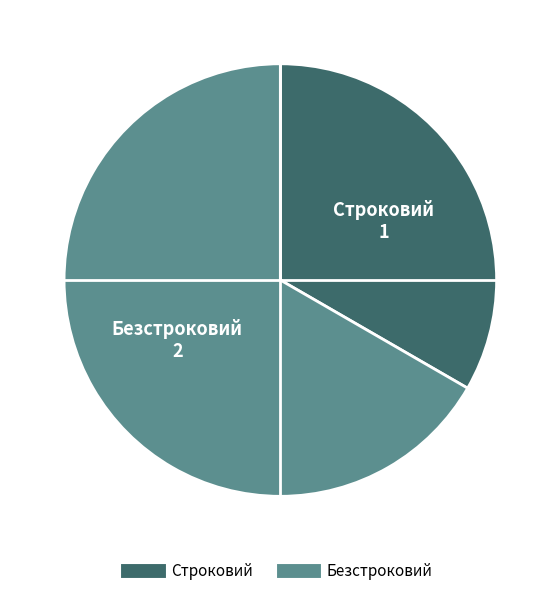

Which has a higher value, Строковий or Безстроковий?

Безстроковий